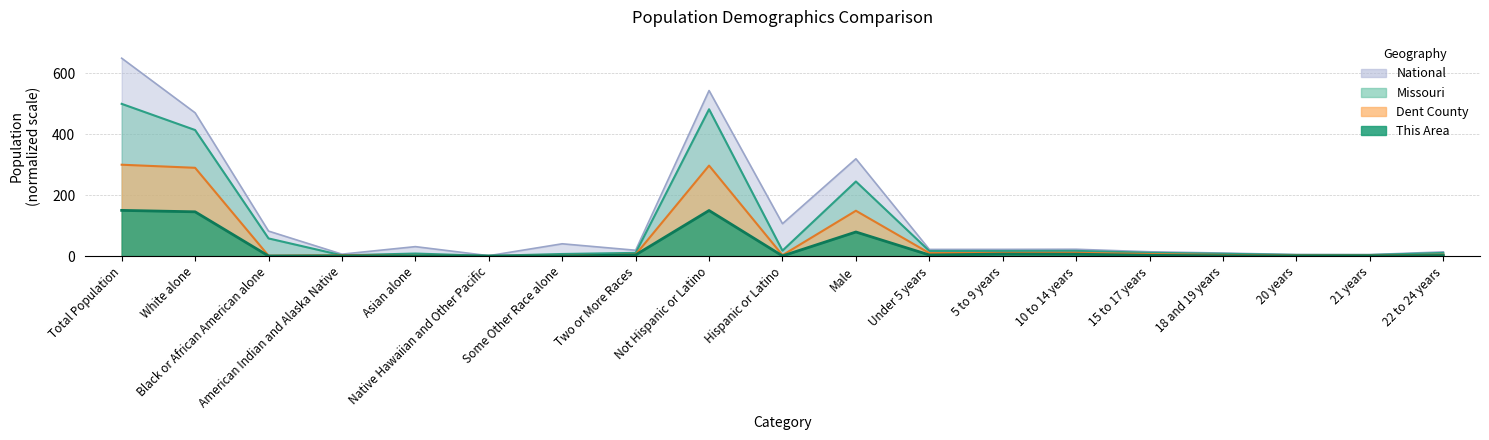

At which label is Missouri closest to 250?

Male